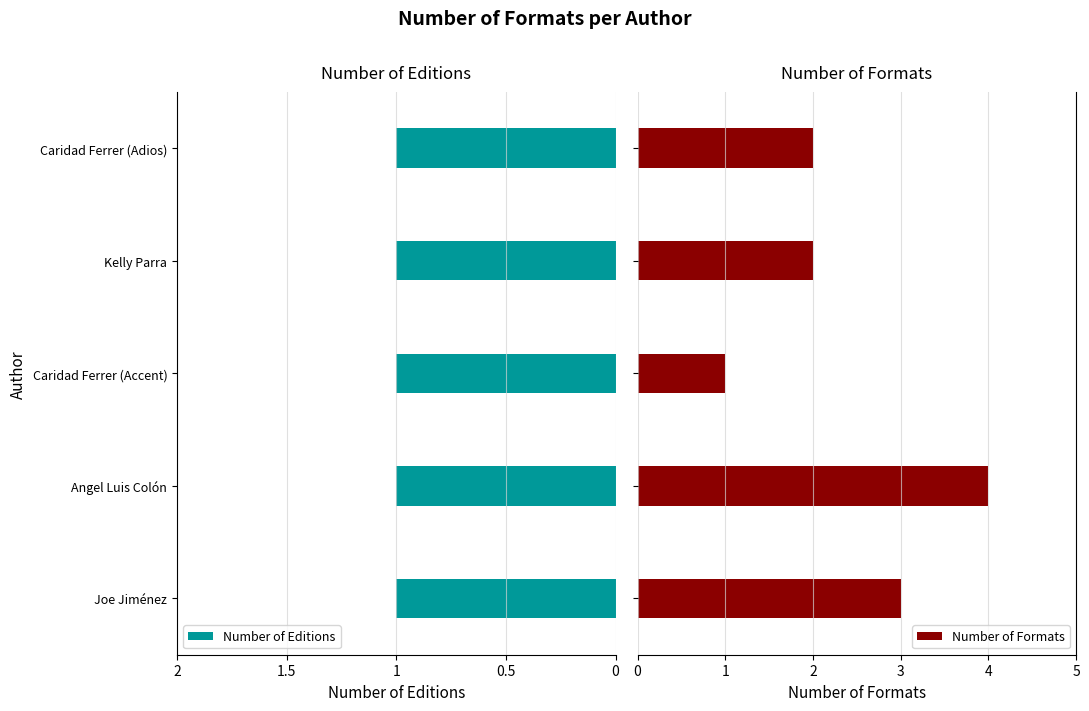

Which series has the widest spread of values?

Number of Formats